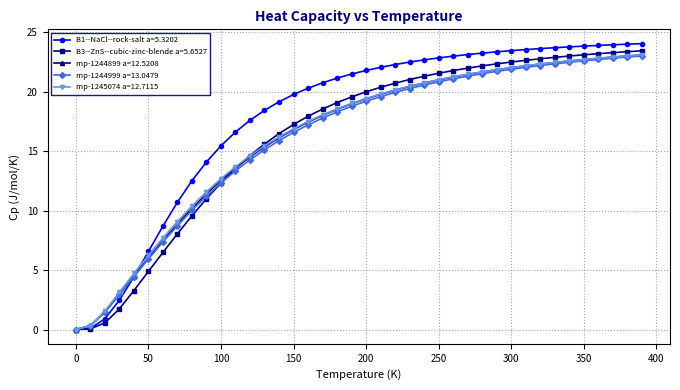

How many categories are shown in the chart?

40